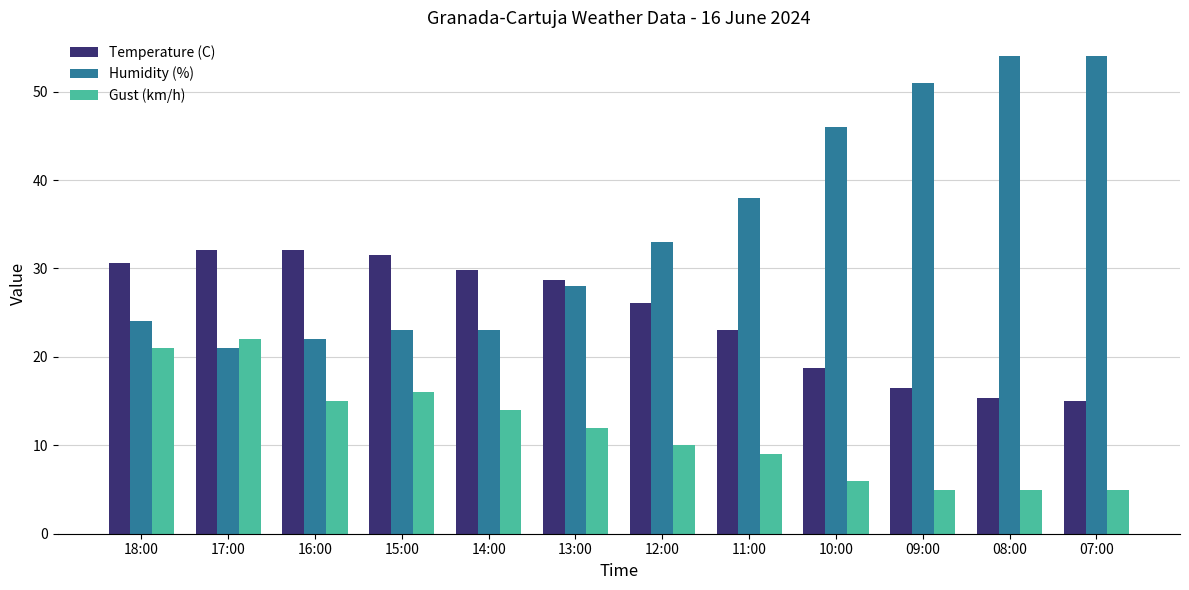

What value does the Humidity (%) series have at 16:00?

22.0